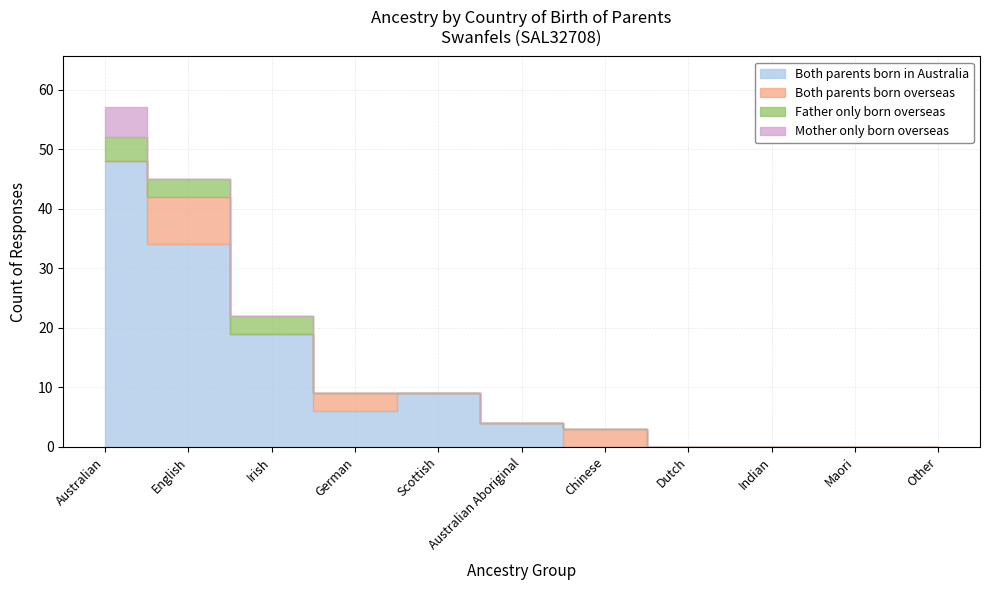

What is the difference between the second highest and minimum values in the Father only born overseas series?

3